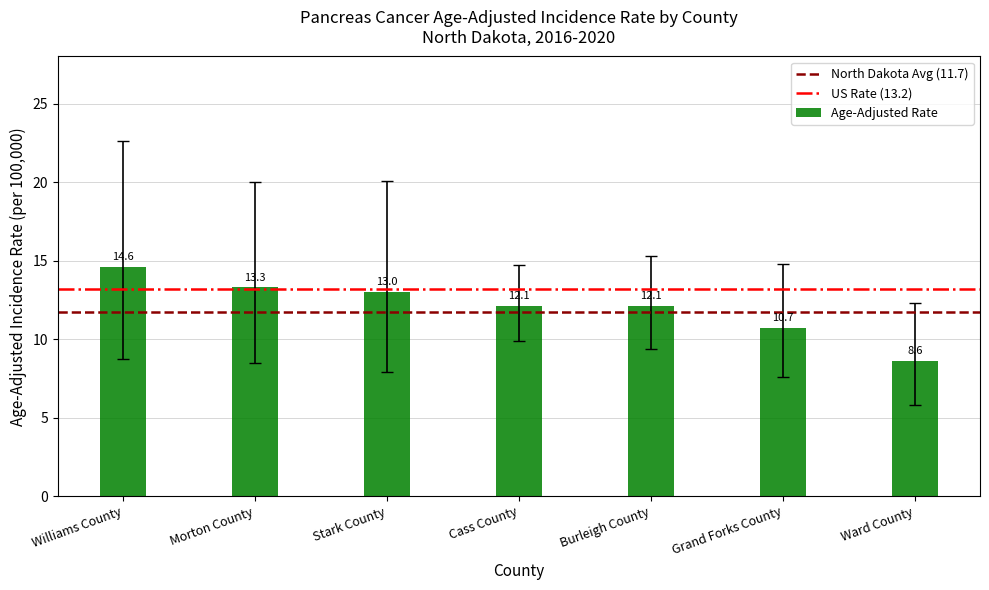

What is the change in value from Cass County to Ward County?

-3.5